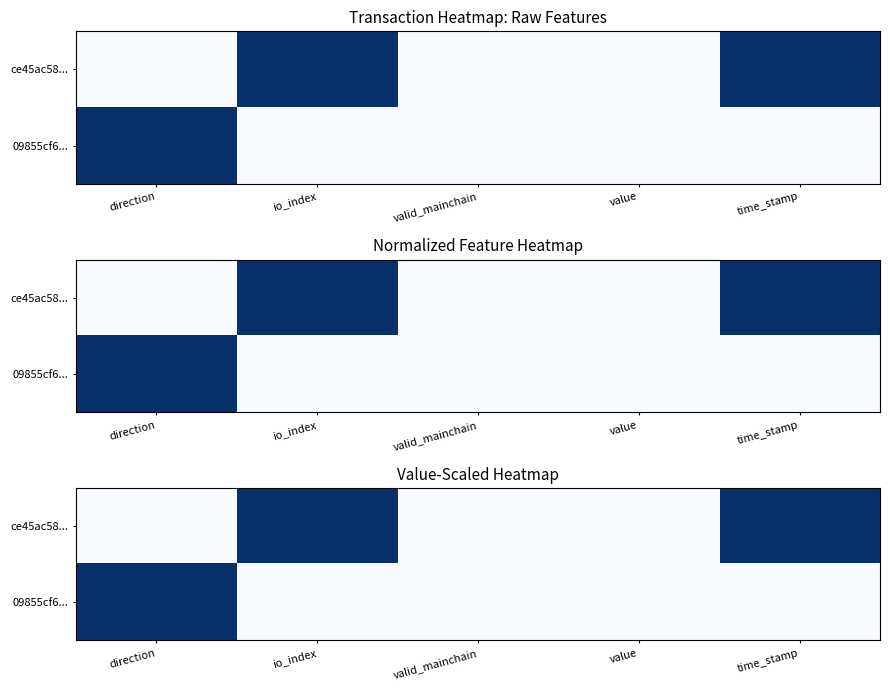

What is the sum of the ce45ac58... values at time_stamp and direction?

1